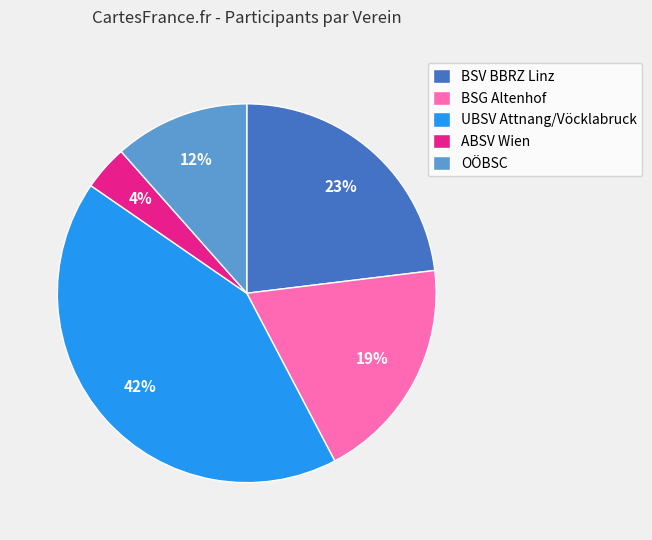

Is OÖBSC the majority of the pie?

No